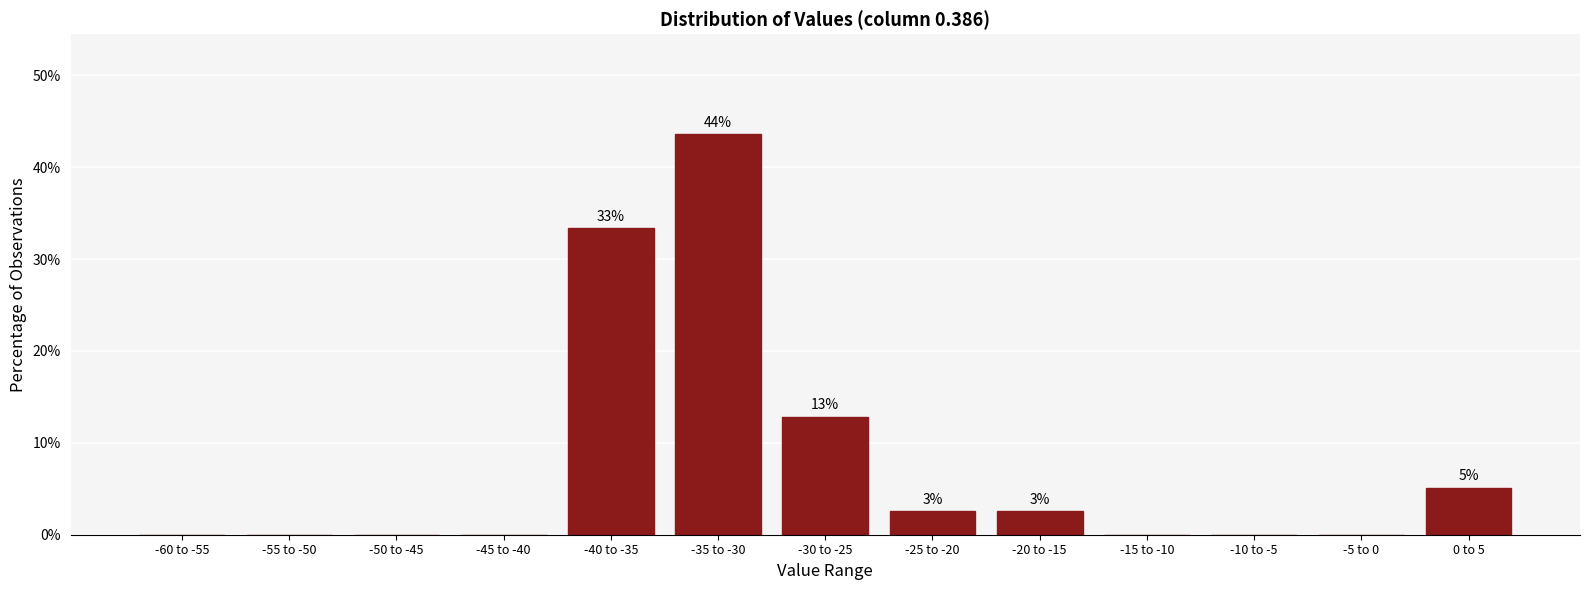

Reading right to left, transcribe all the data shown in this chart.

0 to 5=5.1	-5 to 0=0.0	-10 to -5=0.0	-15 to -10=0.0	-20 to -15=2.6	-25 to -20=2.6	-30 to -25=12.8	-35 to -30=43.6	-40 to -35=33.3	-45 to -40=0.0	-50 to -45=0.0	-55 to -50=0.0	-60 to -55=0.0